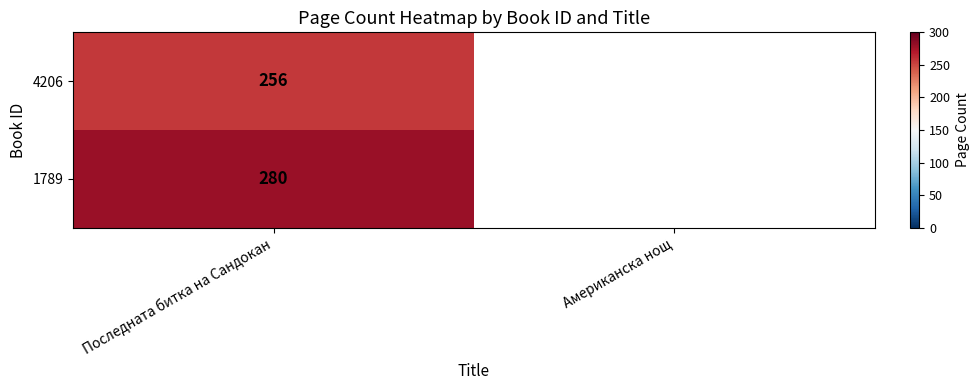

What is the total value across all series at Последната битка на Сандокан?

536